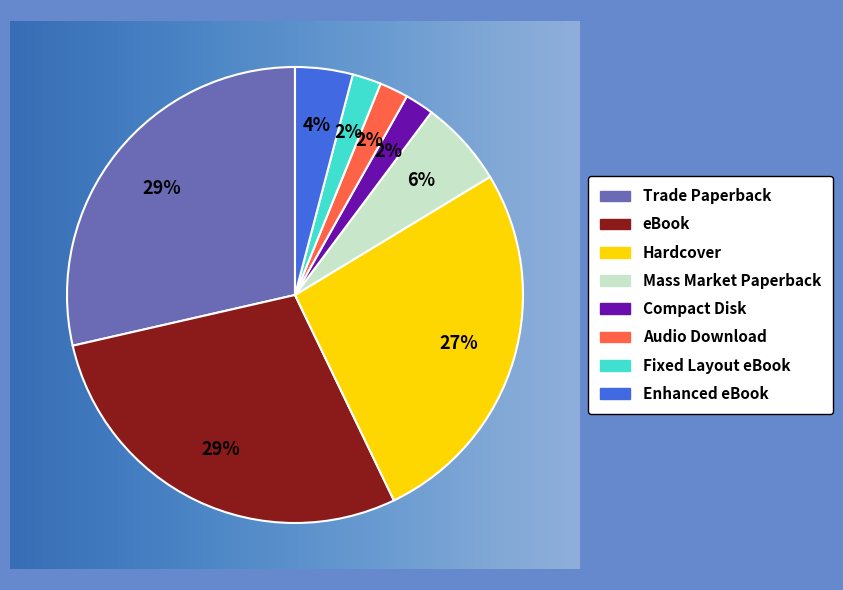

To the nearest percent, what is the difference between the largest and smallest slice percentages?

27%